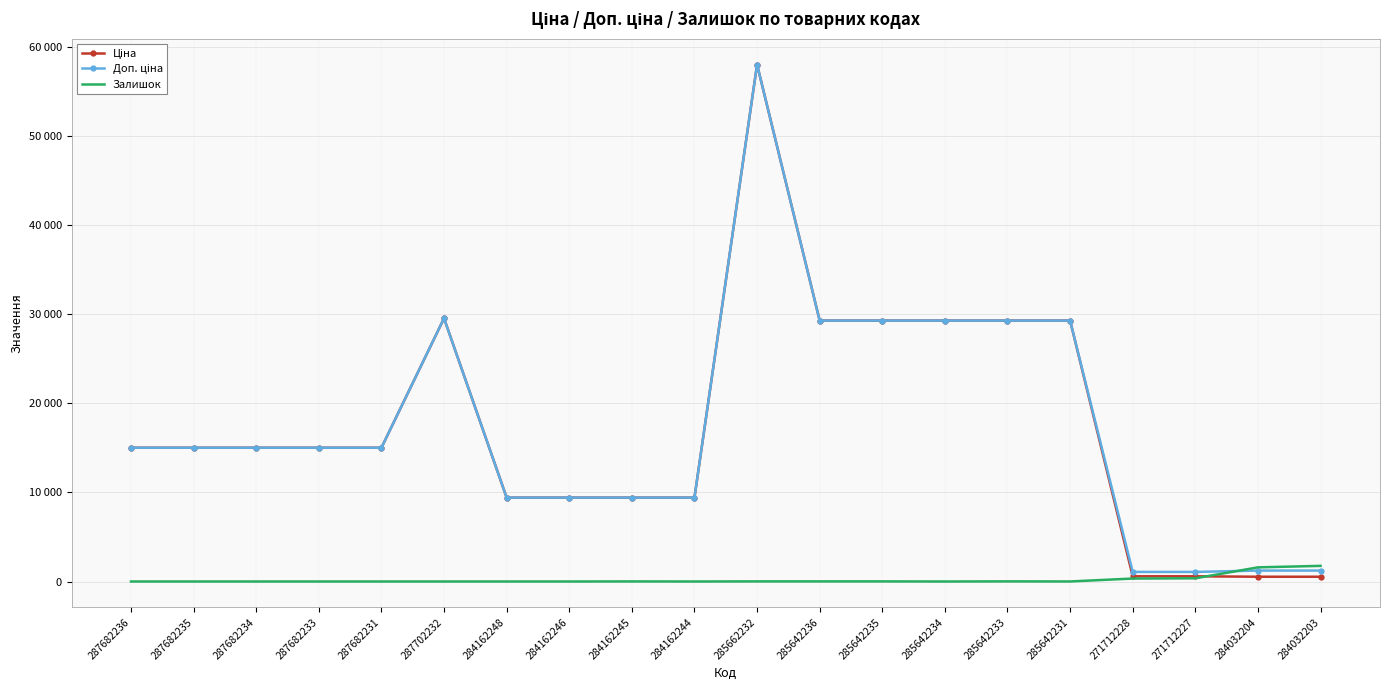

The value of Ціна at 285642236 is 29294.9. True or false?

True